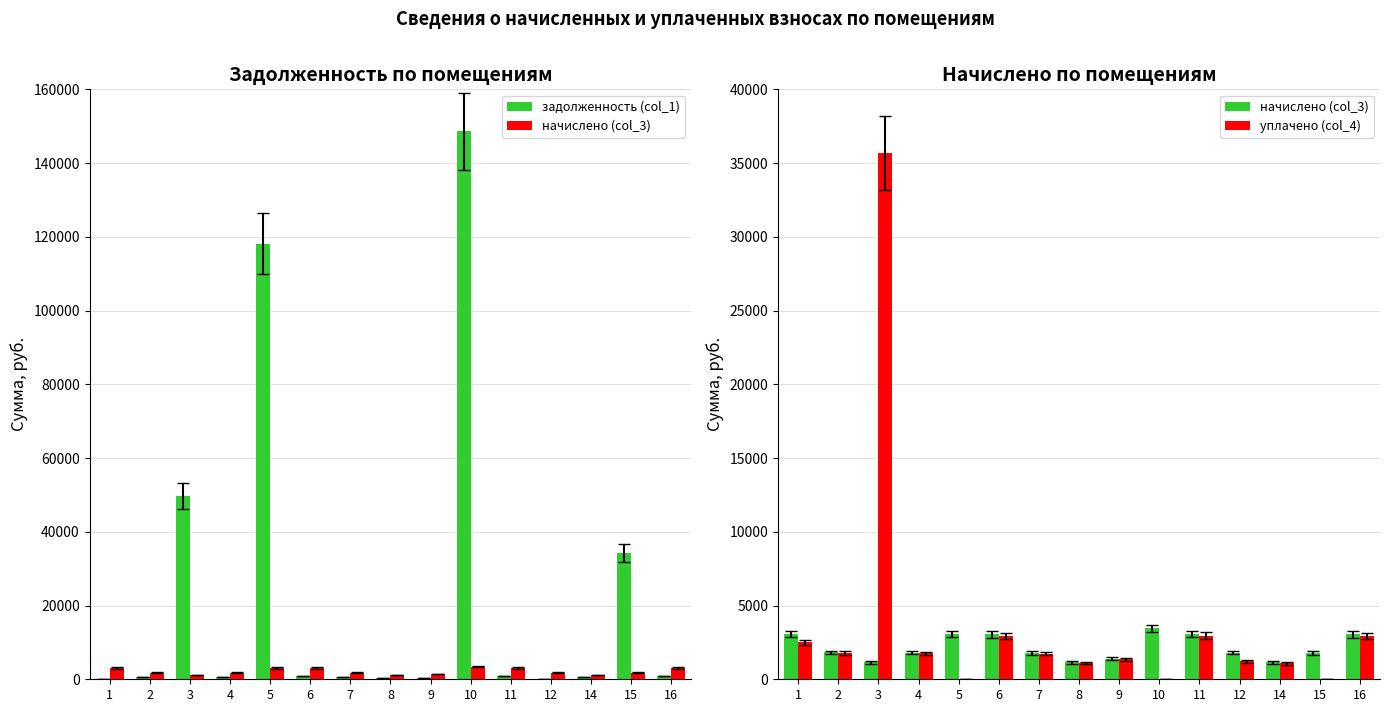

Rank the categories by уплачено (col_4) value from highest to lowest.

3, 11, 16, 6, 1, 2, 4, 7, 9, 12, 8, 14, 5, 10, 15